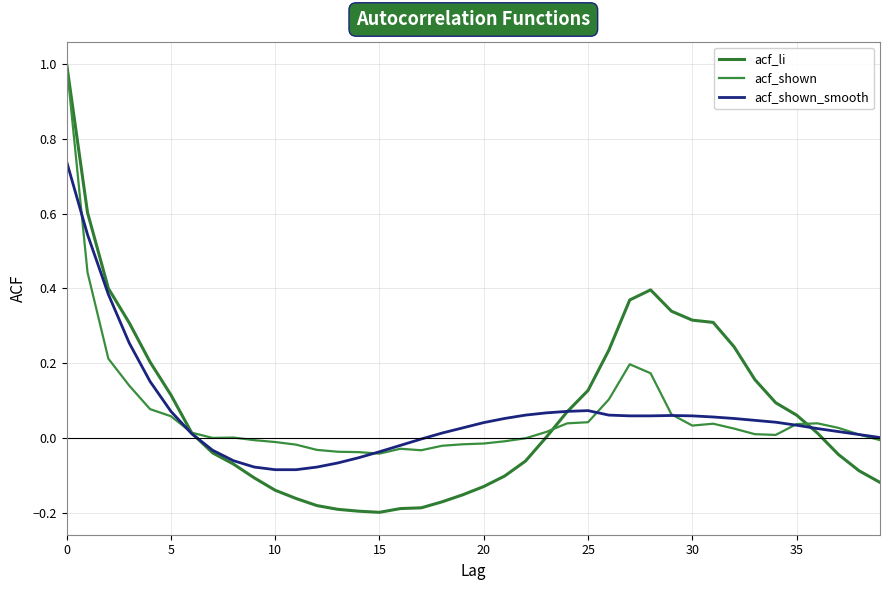

What is the difference between the maximum and minimum values in the acf_shown_smooth series?

0.8